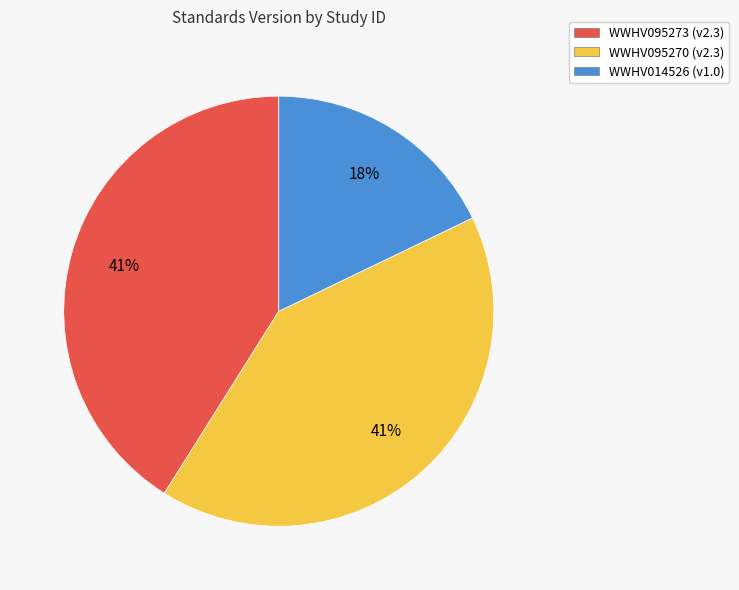

Which has a higher value, WWHV014526 (v1.0) or WWHV095270 (v2.3)?

WWHV095270 (v2.3)